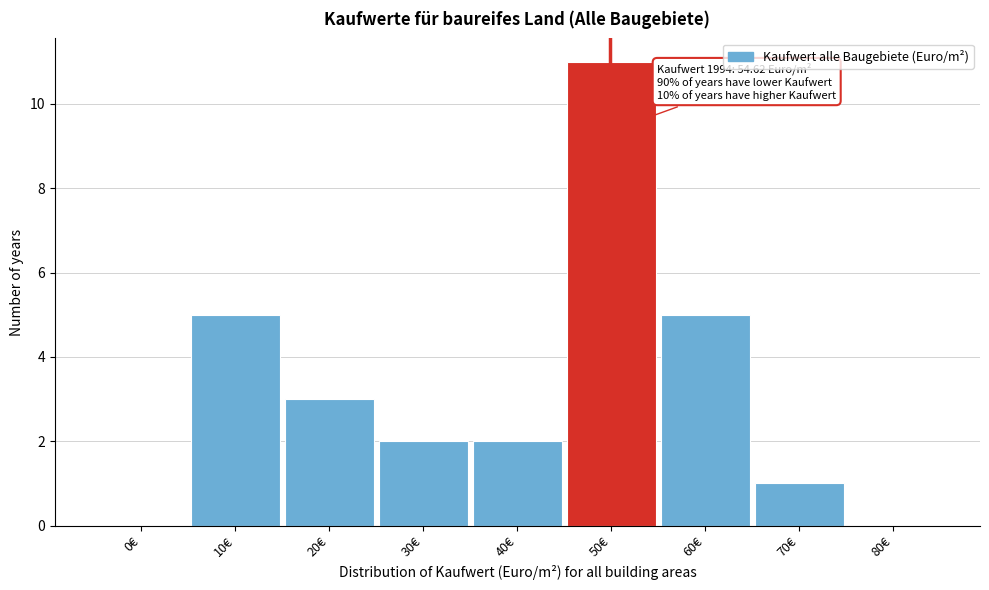

Reading left to right, transcribe all the data shown in this chart.

0€=0	10€=5	20€=3	30€=2	40€=2	50€=11	60€=5	70€=1	80€=0